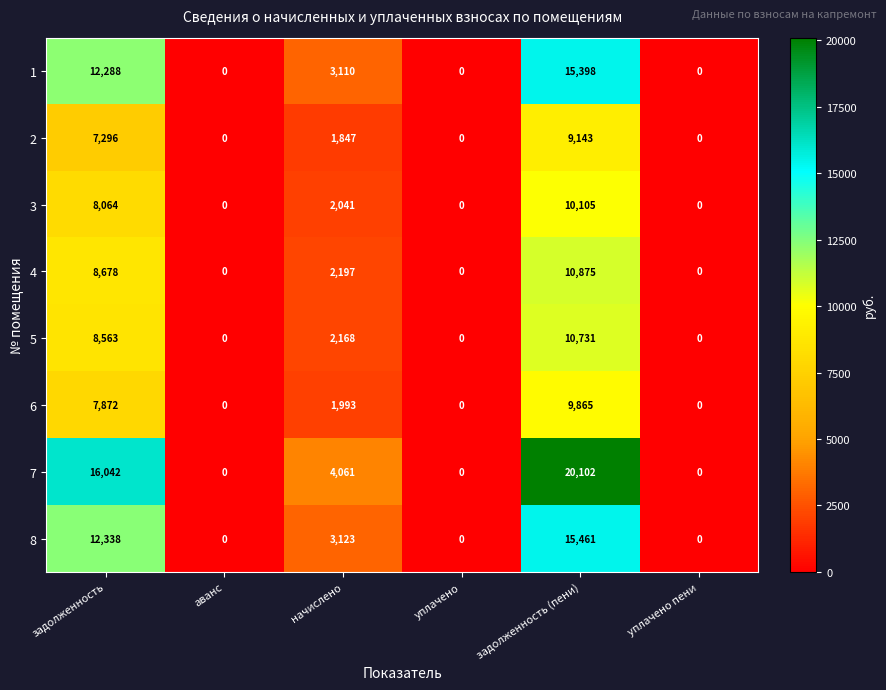

Which category has the highest value across all series?

задолженность (пени)